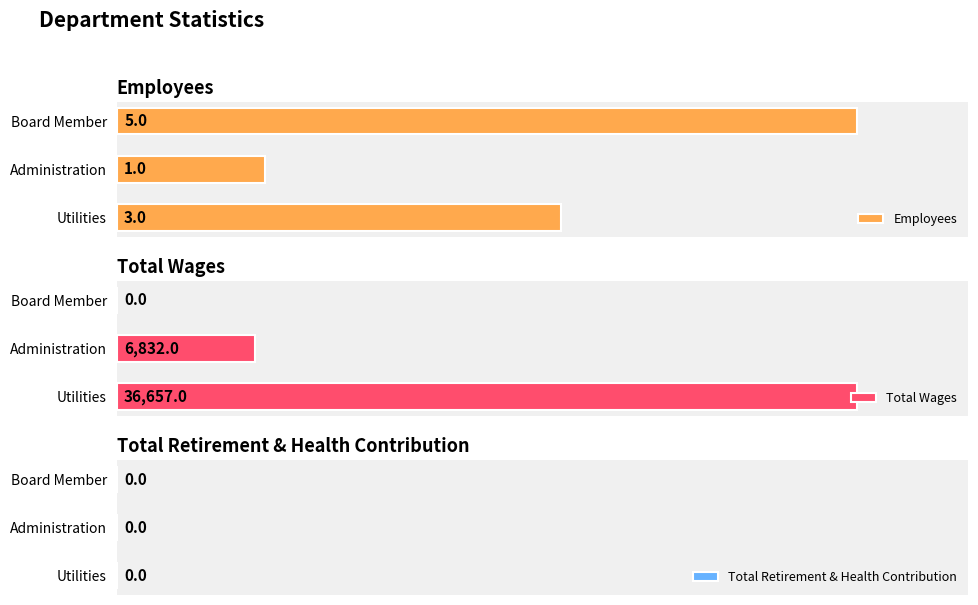

The value of Total Wages at Utilities is 55117. True or false?

False